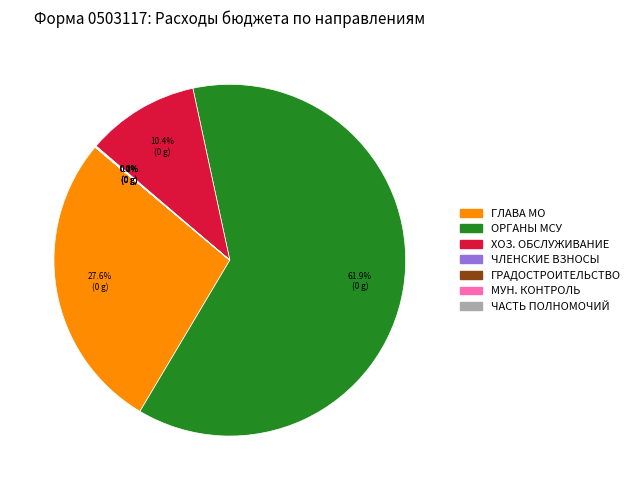

Is there a majority slice in this chart?

Yes